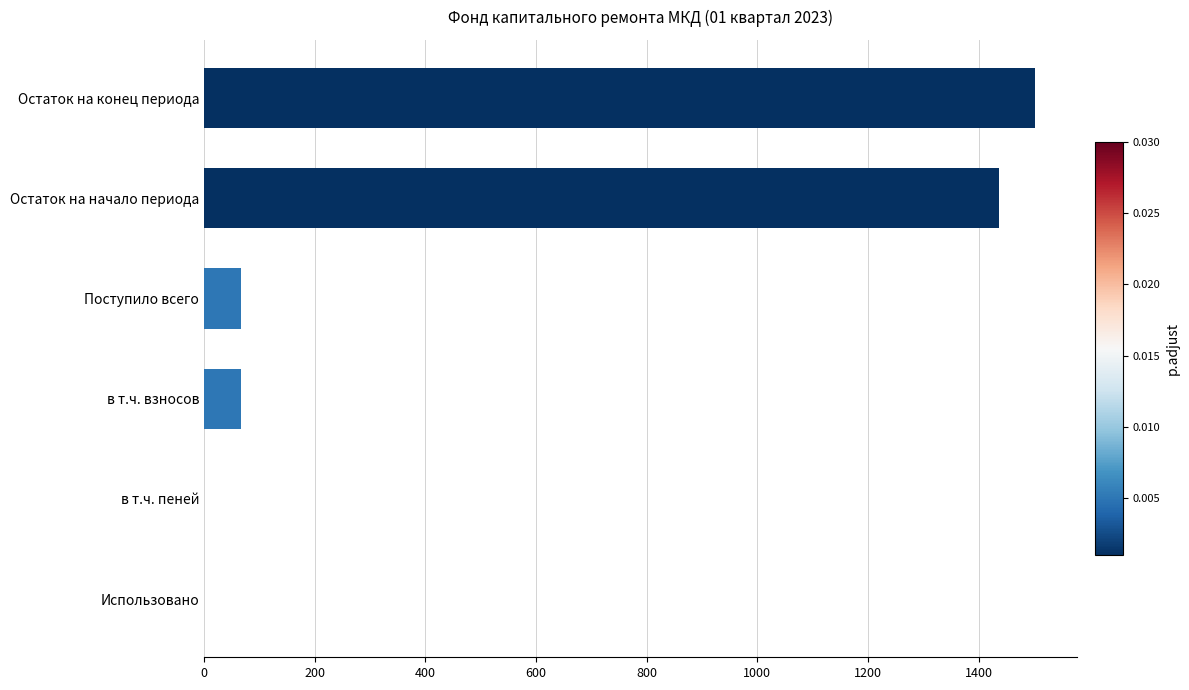

True or false: the data shows 1436.7 at Остаток на начало периода.

True